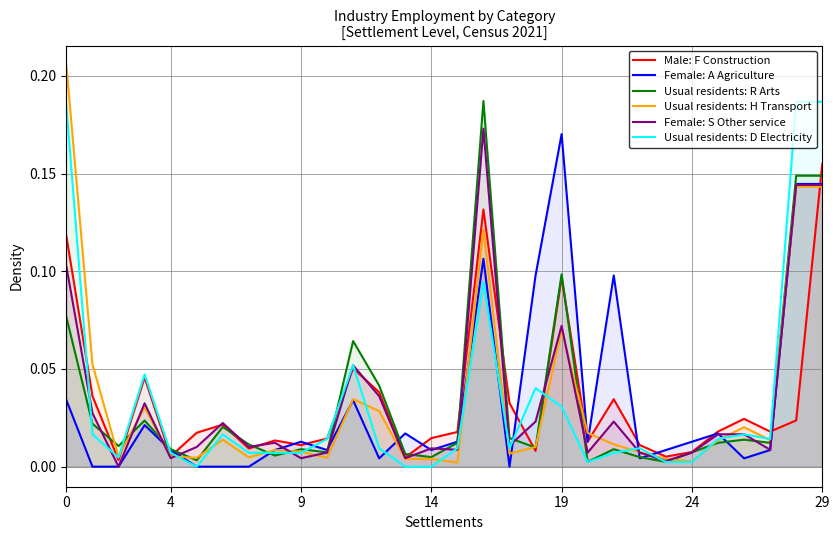

What is the sum of all Usual residents: H Transport values?

1.0